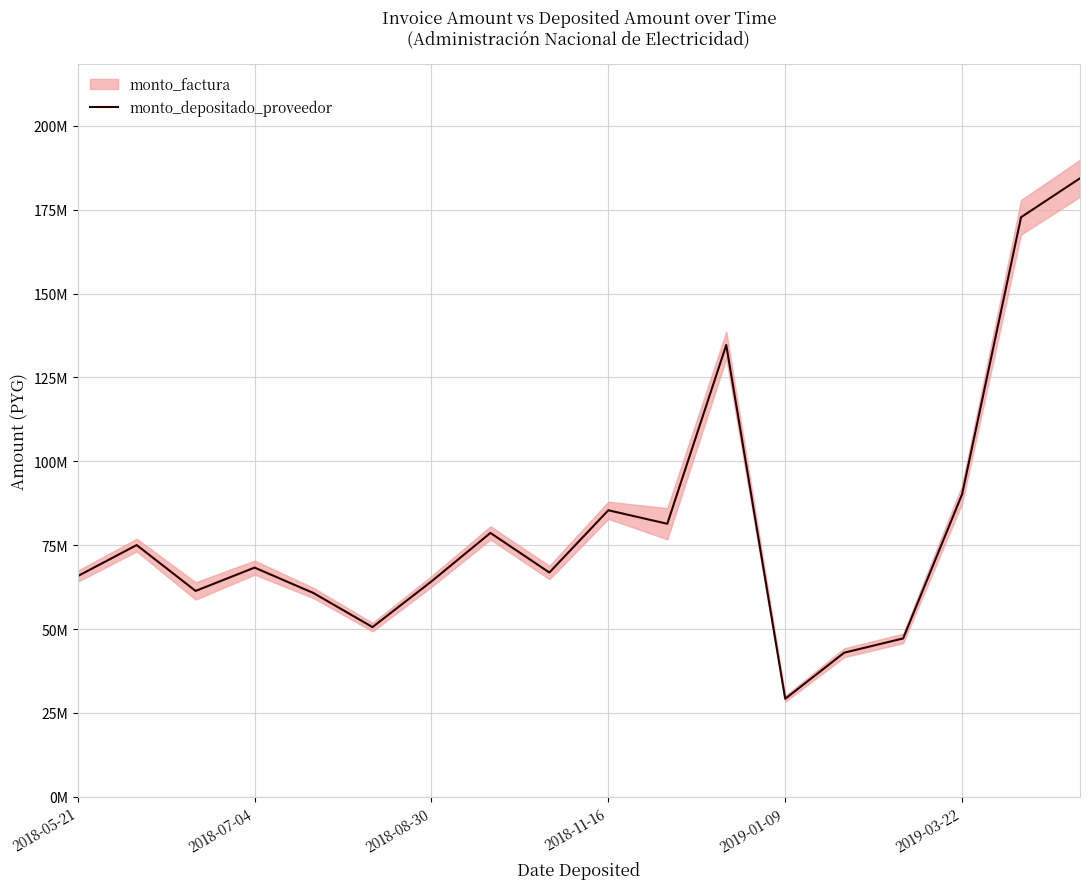

How many interior local peaks (higher than both neighbors) does the data have?

5